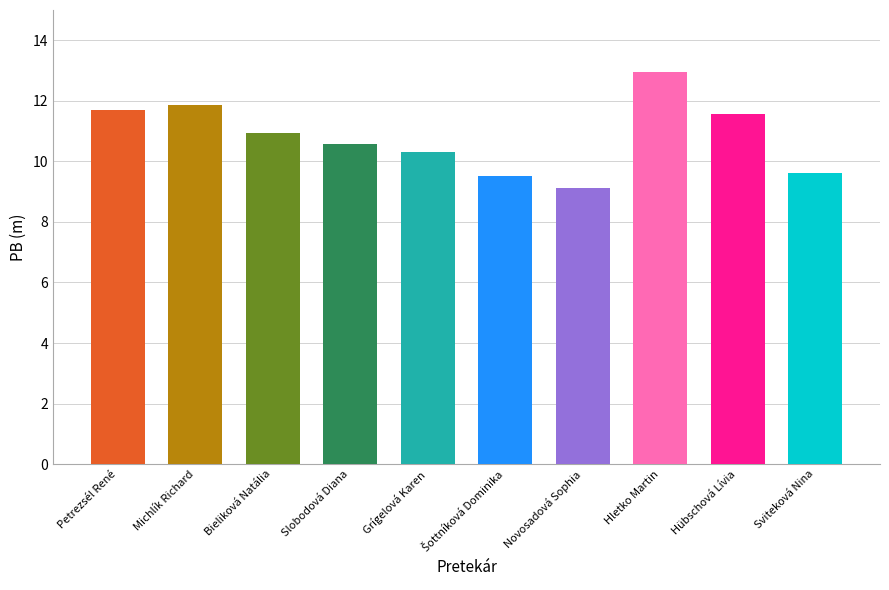

The chart shows a value of 3.8 at Sviteková Nina. True or false?

False